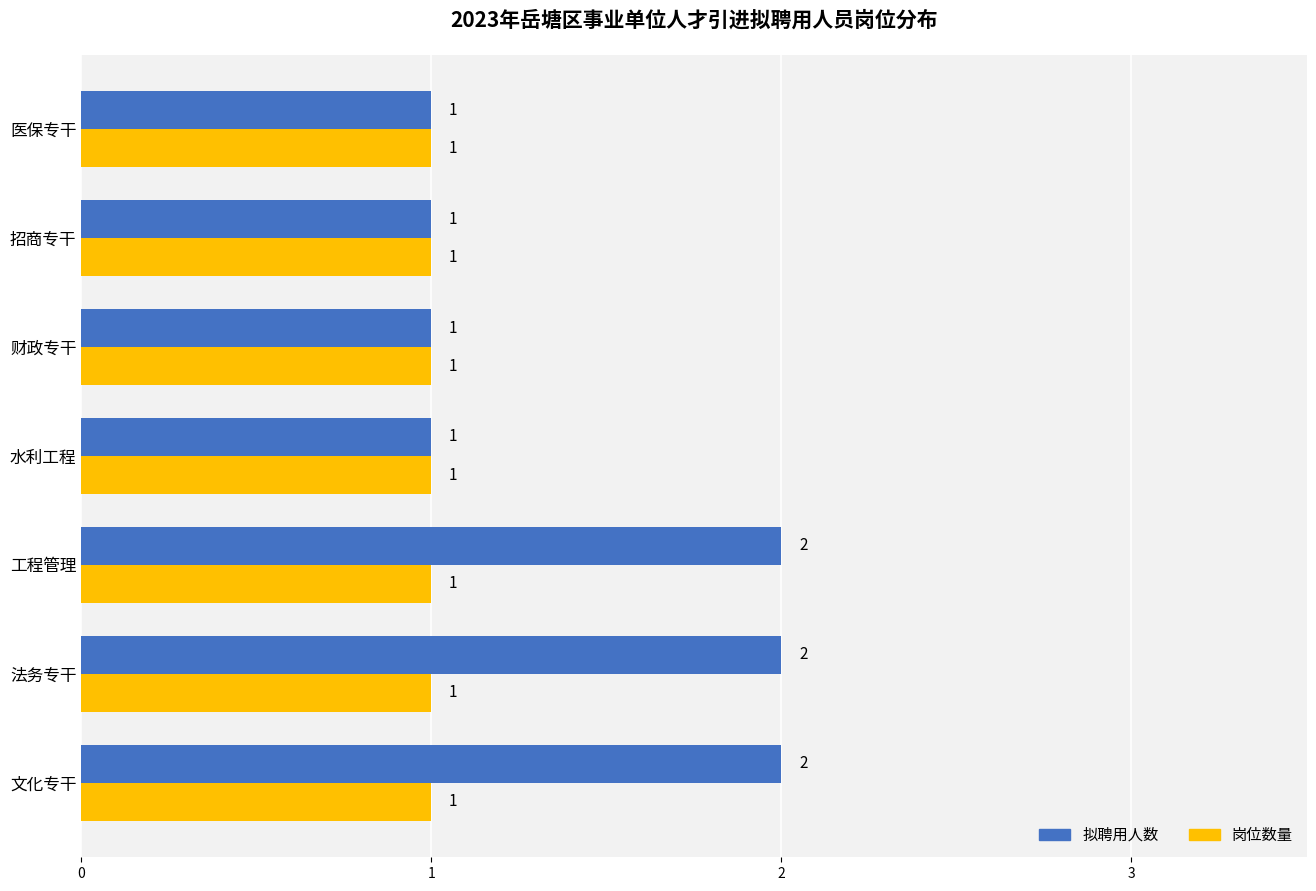

Which series changed the most between 文化专干 and 招商专干?

拟聘用人数